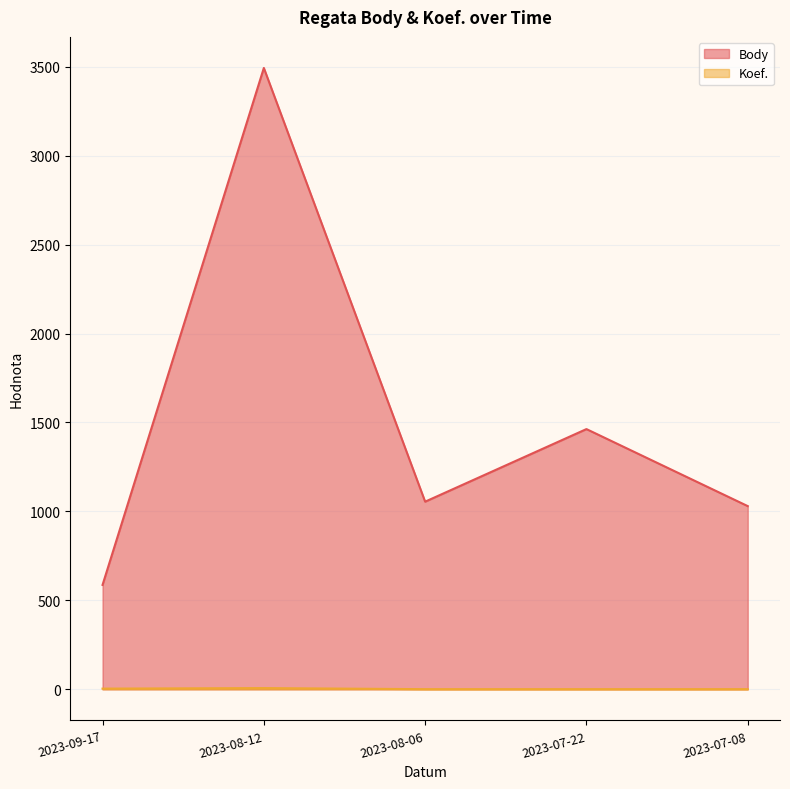

What is the label of the 4th point from the right?

2023-08-12